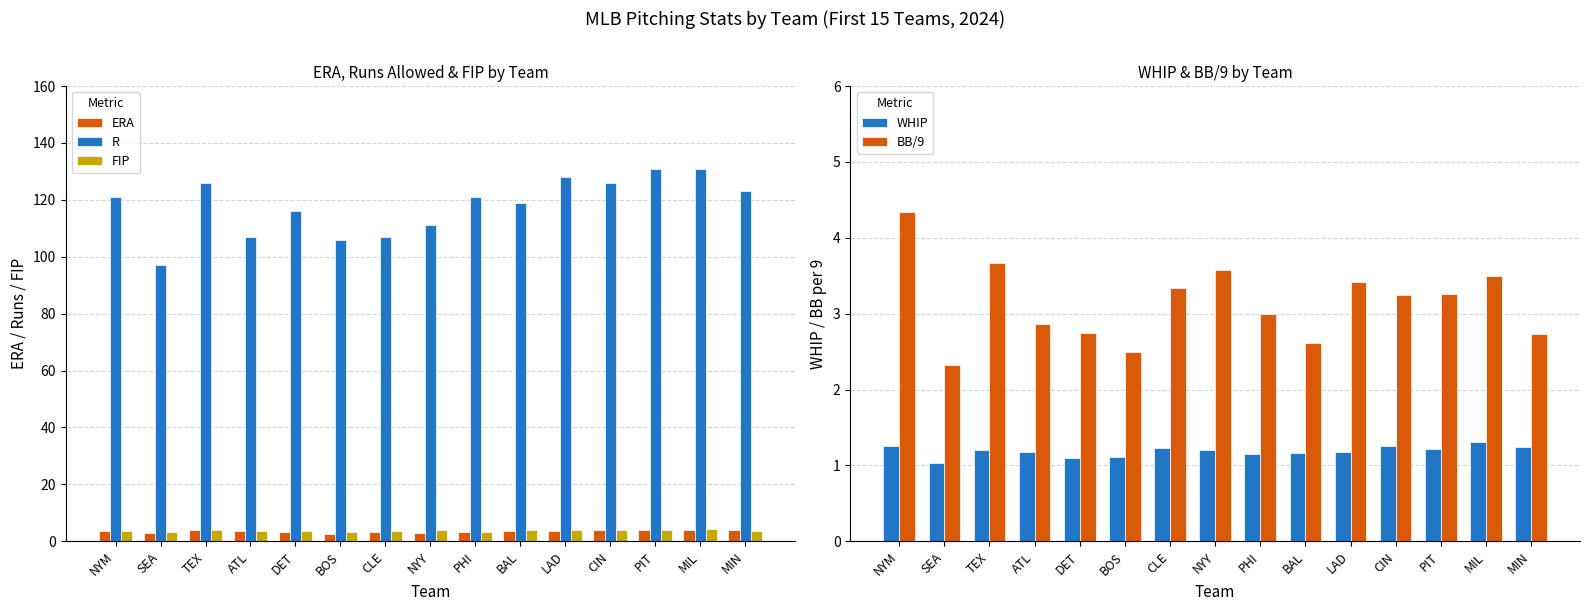

What value does the ERA series have at SEA?

3.0